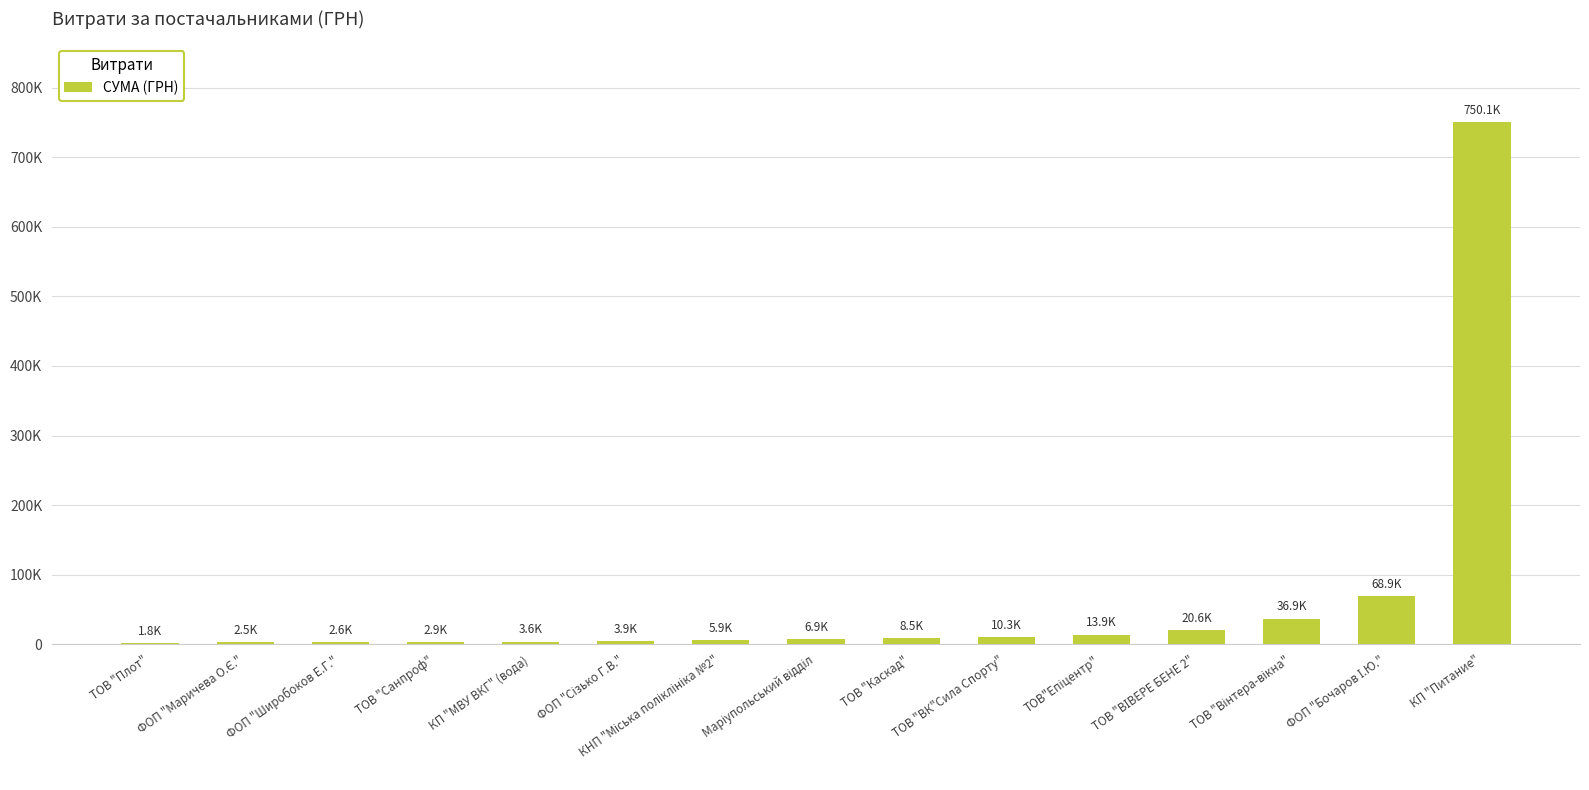

What is the label of the 7th bar from the left?

КНП "Міська поліклініка №2"